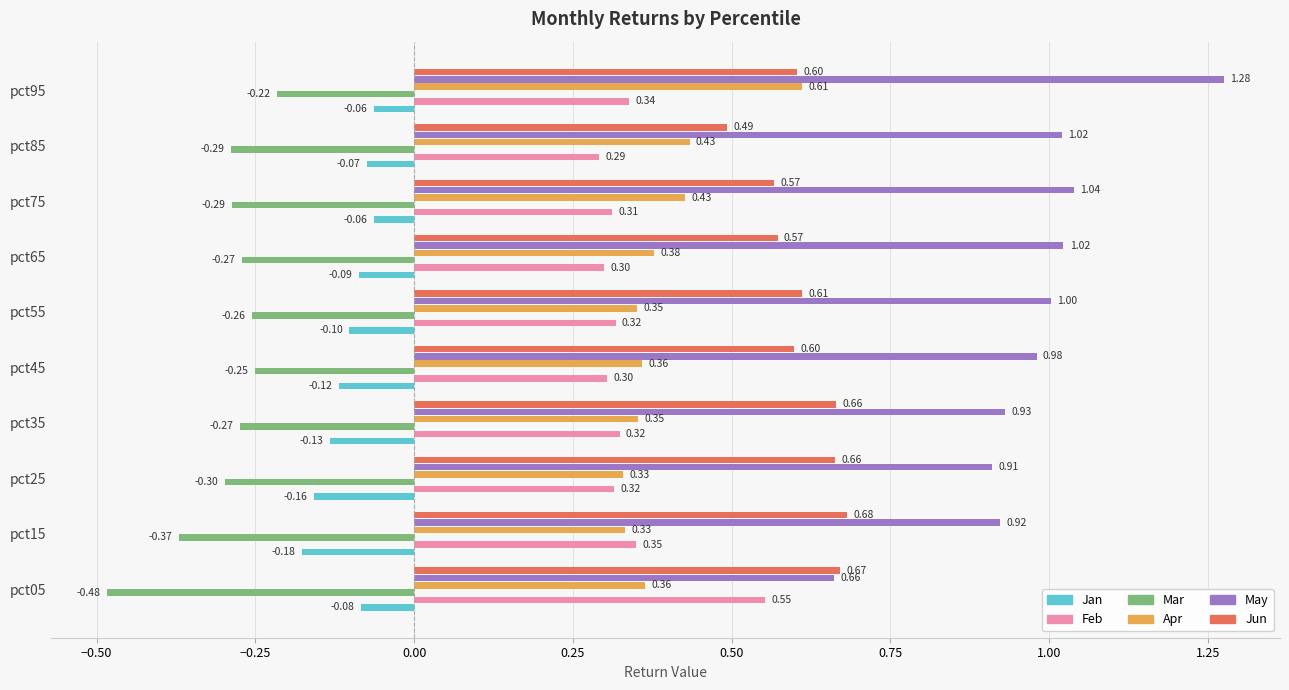

At how many categories does at least one series exceed 0?

10